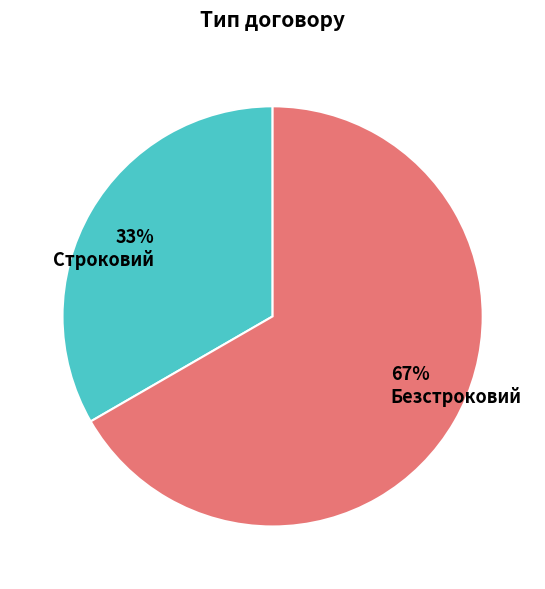

To the nearest percent, what is the average slice percentage?

50%